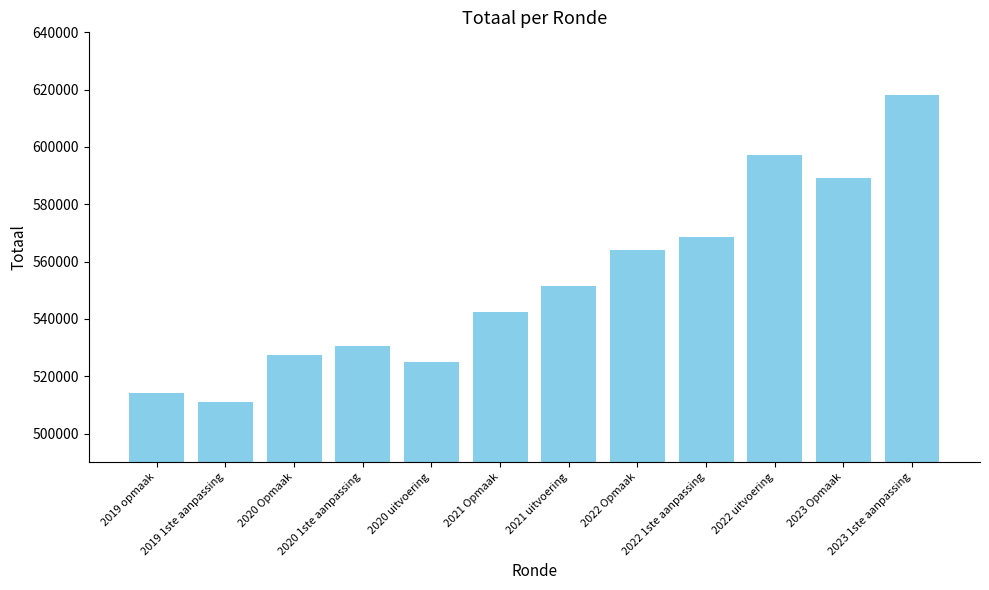

What is the average value?

553270